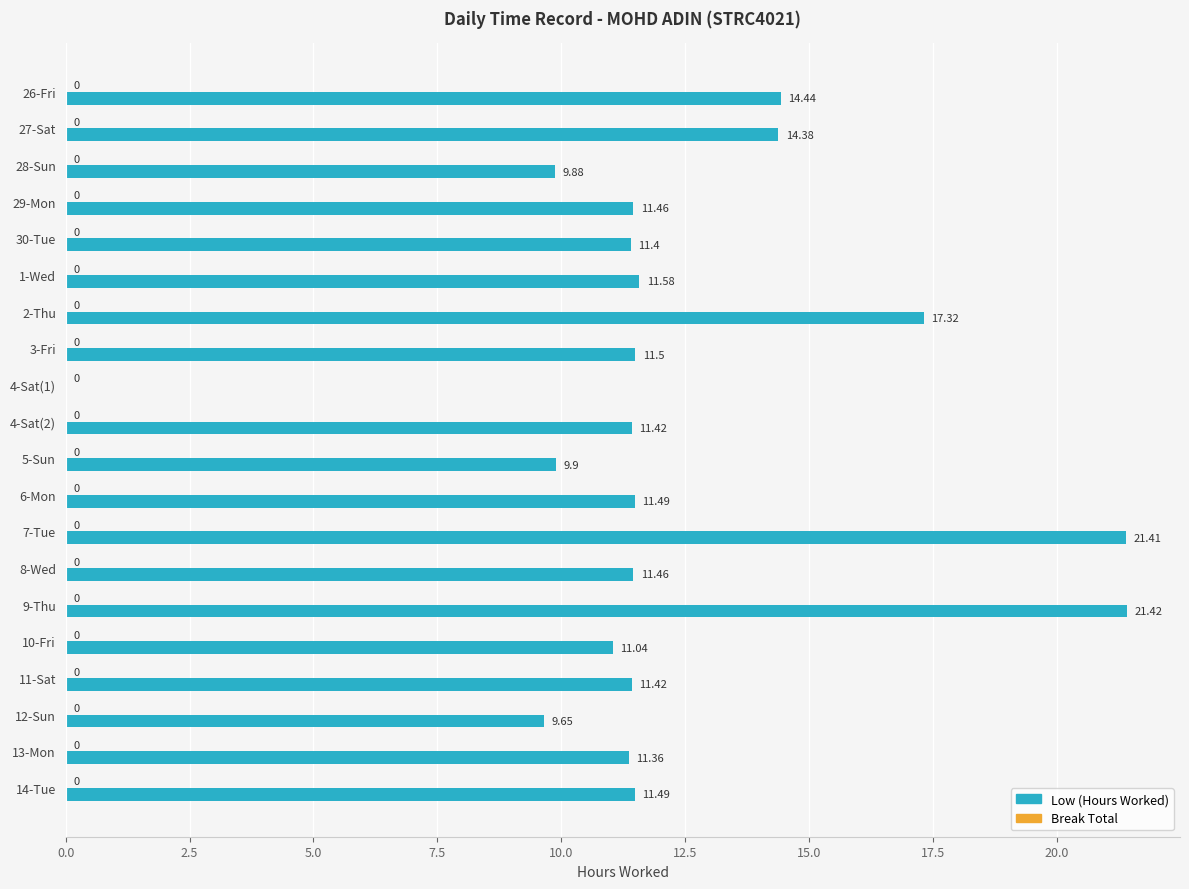

Between 5-Sun and 26-Fri, which is larger?

26-Fri